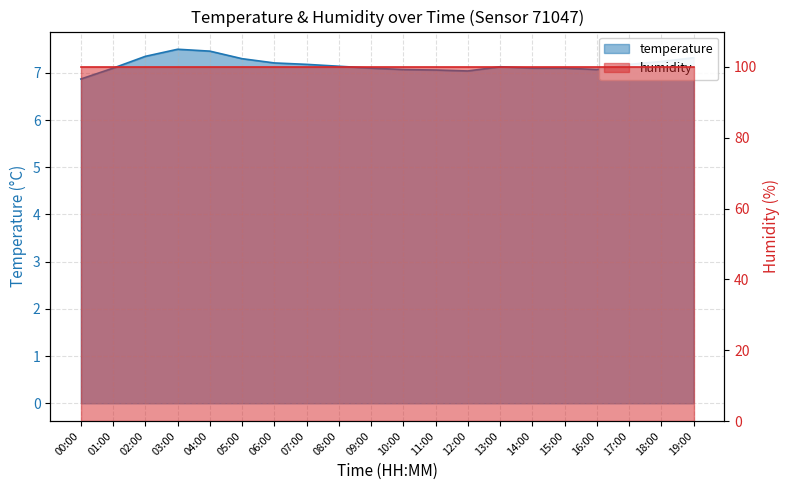

What is the average value?

7.2